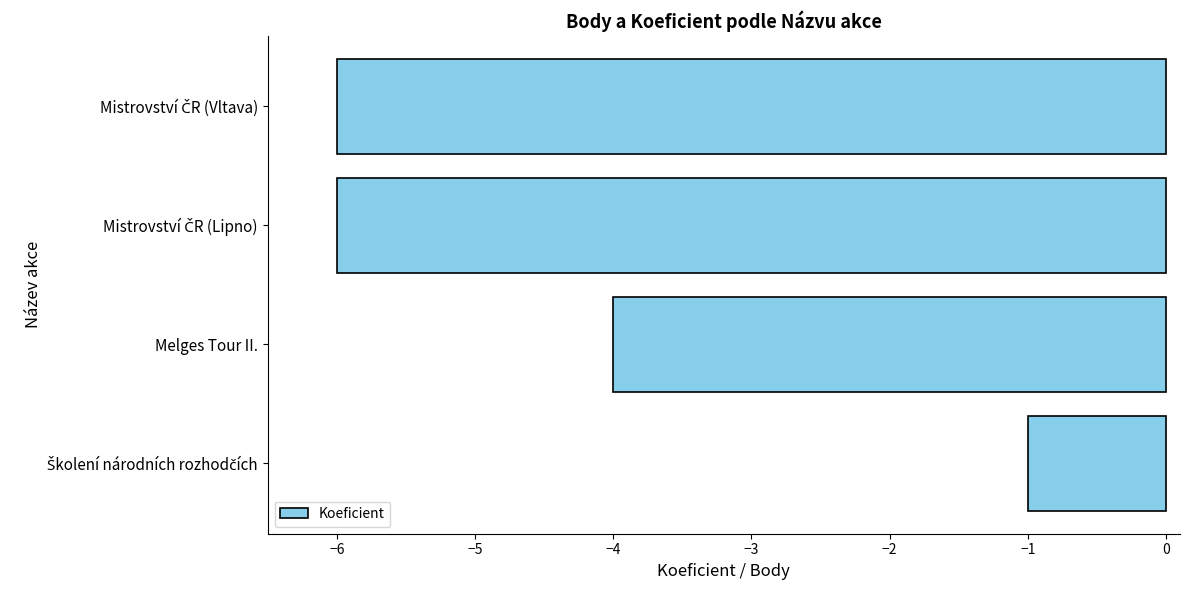

Reading top to bottom, extract all data points from this chart.

-6	-6	-4	-1